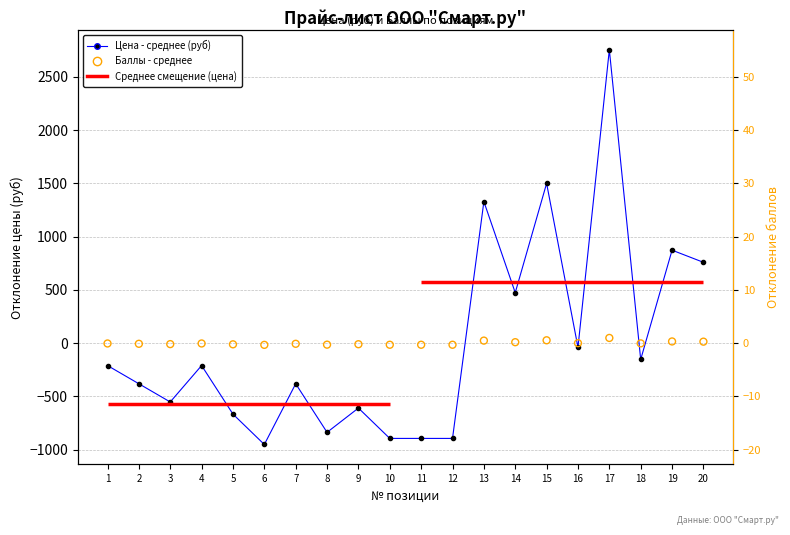

Is the value of Баллы - среднее at 13 greater than the value of Цена - среднее (руб) at 16?

Yes